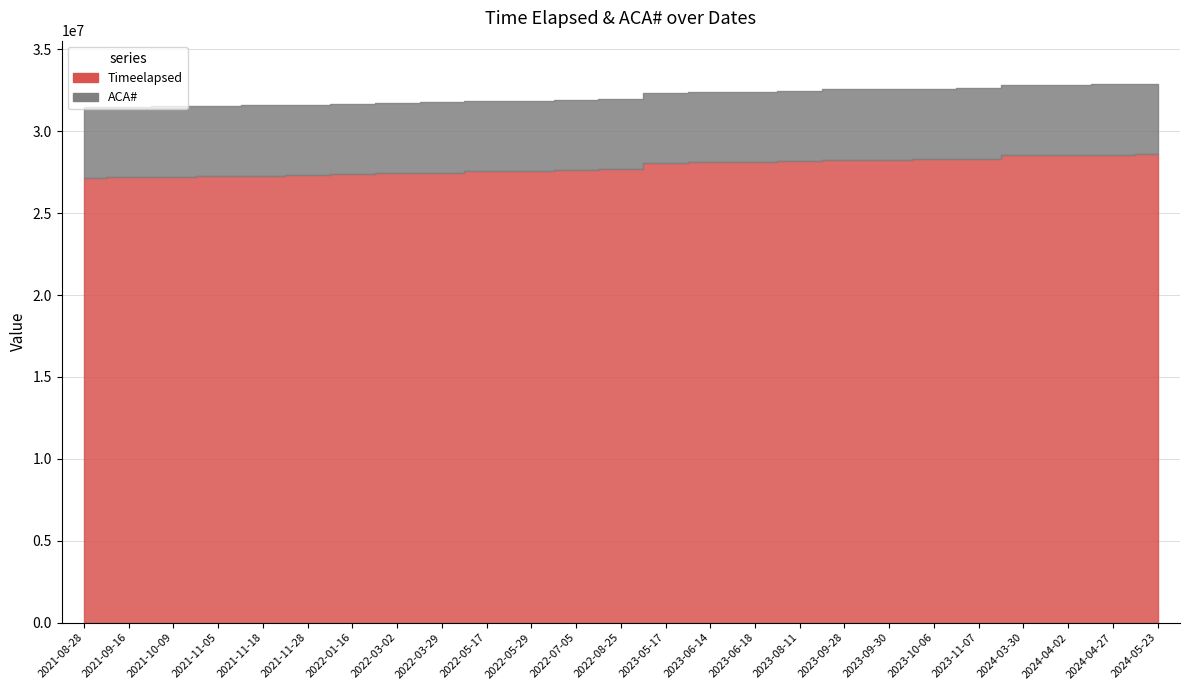

True or false: the data has more than 1 interior local peaks.

False